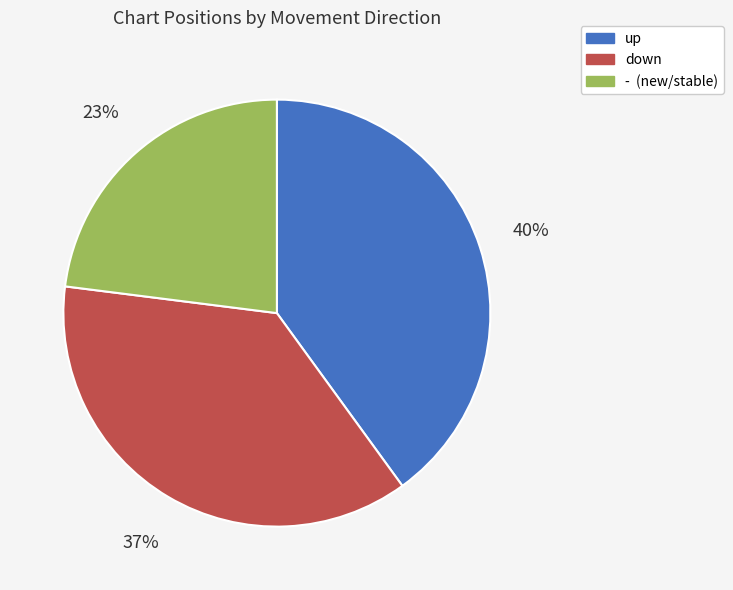

Count the number of slices in the pie.

3